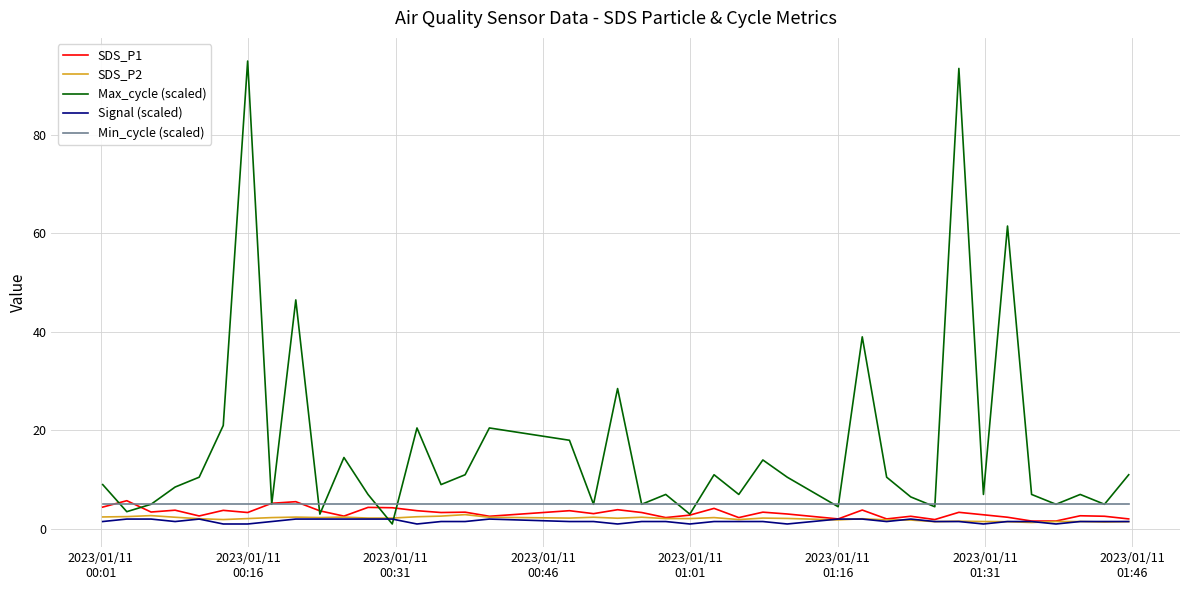

What are all the series names shown in the legend?

SDS_P1, SDS_P2, Max_cycle (scaled), Signal (scaled), Min_cycle (scaled)